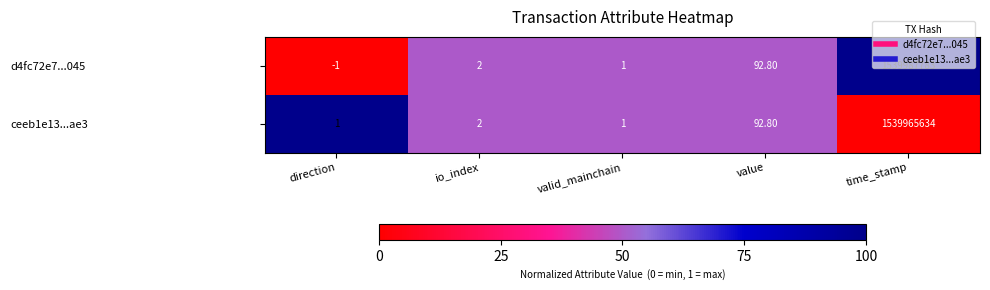

How many data points does each series have?

5